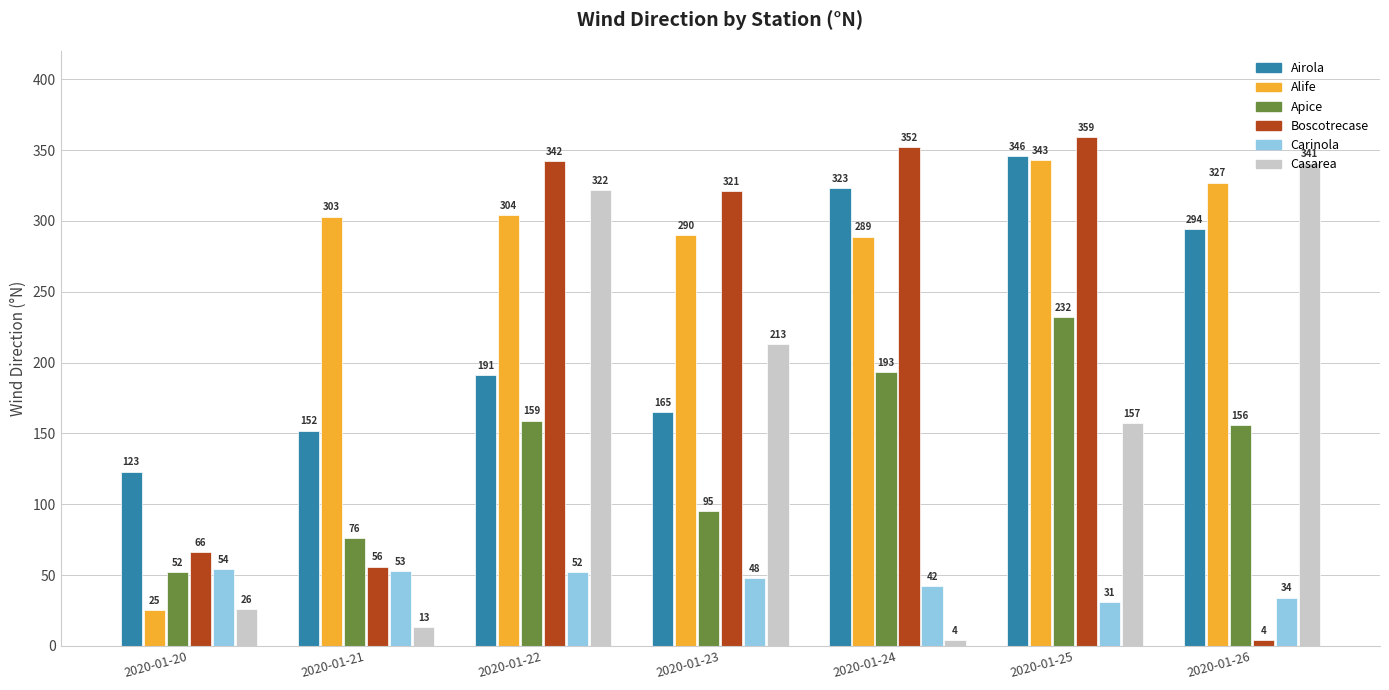

How many values in the Airola series are below 191?

3